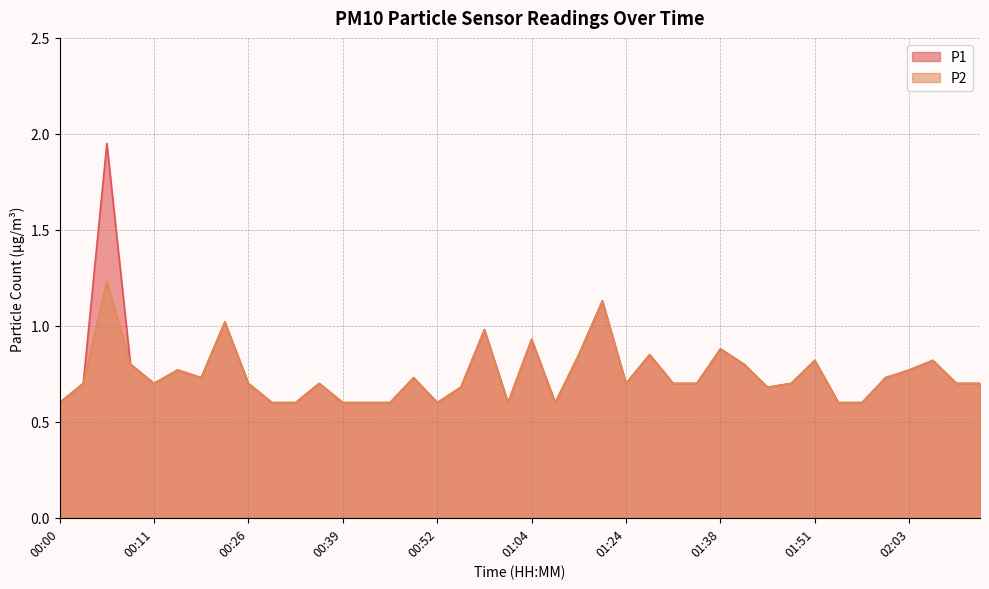

What is the approximate value of P2 at 01:14?

0.8